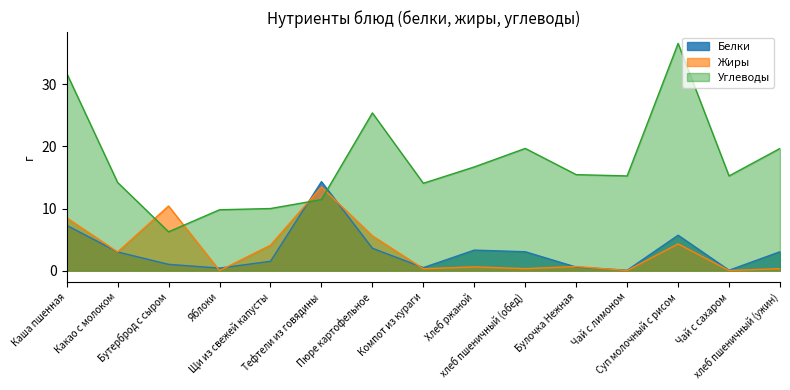

Reading right to left, list all the values displayed in this chart.

Белки: хлеб пшеничный (ужин)=3.0	Чай с сахаром=0.1	Суп молочный с рисом=5.7	Чай с лимоном=0.1	Булочка Нежная=0.6	хлеб пшеничный (обед)=3.0	Хлеб ржаной=3.3	Компот из кураги=0.5	Пюре картофельное=3.6	Тефтели из говядины=14.3	Щи из свежей капусты=1.5	Яблоки=0.4	Бутерброд с сыром=1.0	Какао с молоком=3.0	Каша пшенная=7.3
Жиры: хлеб пшеничный (ужин)=0.3	Чай с сахаром=0.0	Суп молочный с рисом=4.3	Чай с лимоном=0.0	Булочка Нежная=0.7	хлеб пшеничный (обед)=0.3	Хлеб ржаной=0.6	Компот из кураги=0.3	Пюре картофельное=5.6	Тефтели из говядины=13.5	Щи из свежей капусты=4.1	Яблоки=0.0	Бутерброд с сыром=10.4	Какао с молоком=3.0	Каша пшенная=8.5
Углеводы: хлеб пшеничный (ужин)=19.7	Чай с сахаром=15.2	Суп молочный с рисом=36.6	Чай с лимоном=15.2	Булочка Нежная=15.5	хлеб пшеничный (обед)=19.7	Хлеб ржаной=16.7	Компот из кураги=14.1	Пюре картофельное=25.4	Тефтели из говядины=11.4	Щи из свежей капусты=10.0	Яблоки=9.8	Бутерброд с сыром=6.2	Какао с молоком=14.2	Каша пшенная=31.8